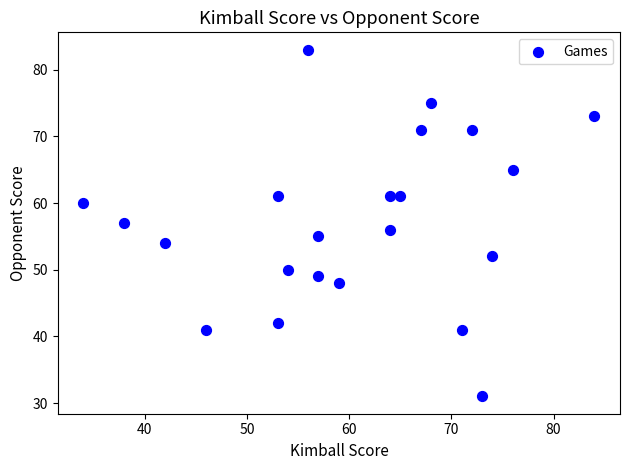

What is the range of X values (max minus min)?

50